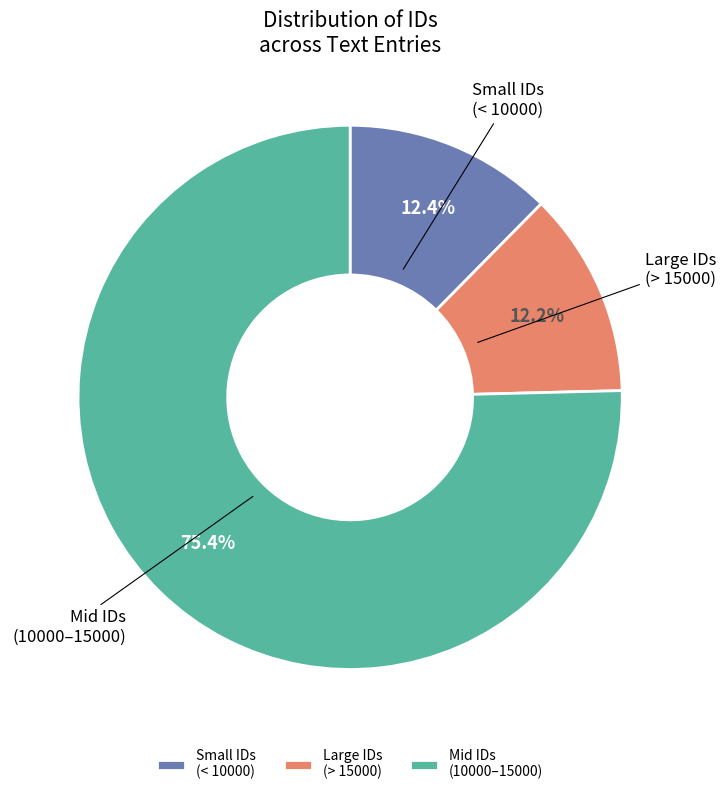

Is there a majority slice in this chart?

Yes